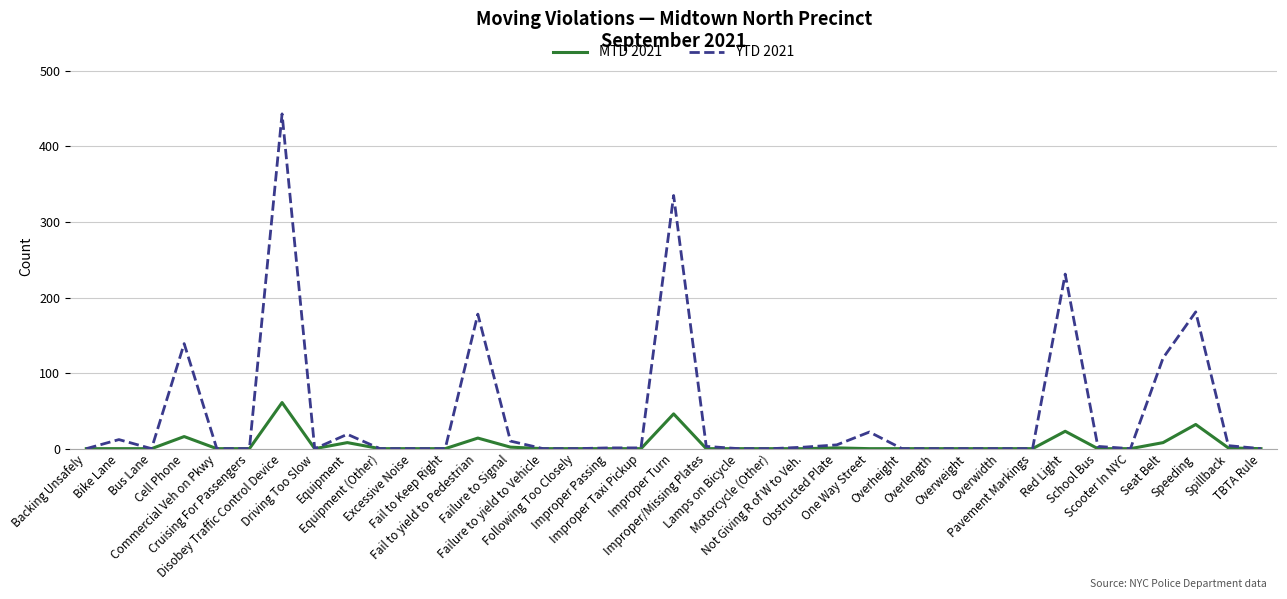

How many lines are shown in the chart?

2